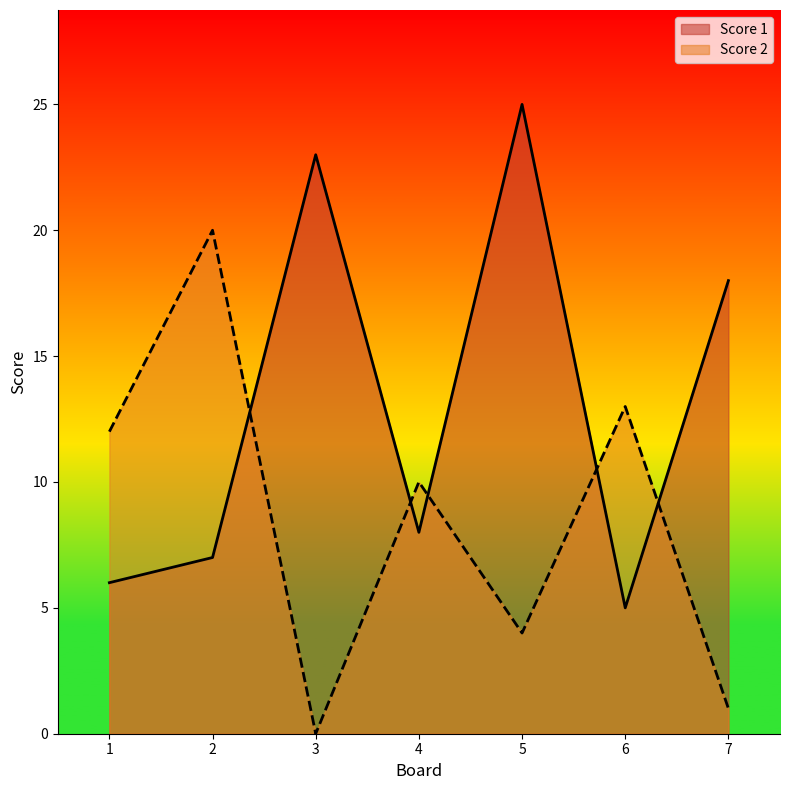

Reading right to left, list all the values displayed in this chart.

Score 1: 7=18	6=5	5=25	4=8	3=23	2=7	1=6
Score 2: 7=1	6=13	5=4	4=10	3=0	2=20	1=12